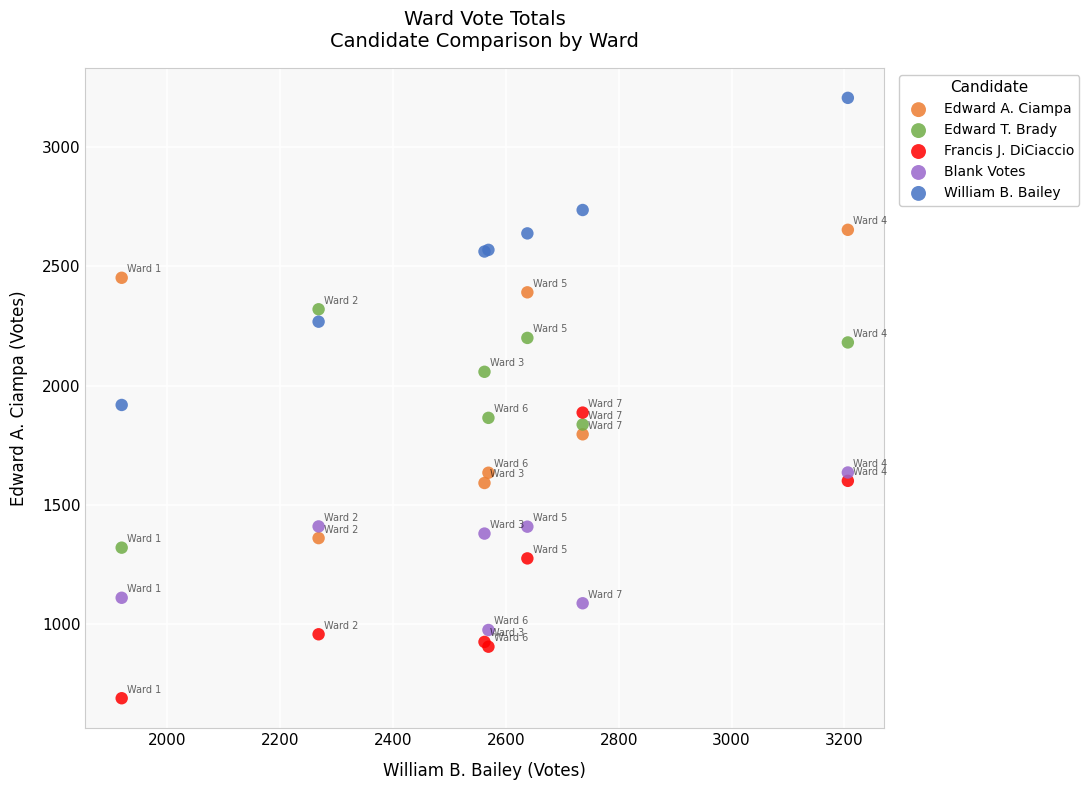

Which series reaches the minimum Y coordinate?

Francis J. DiCiaccio